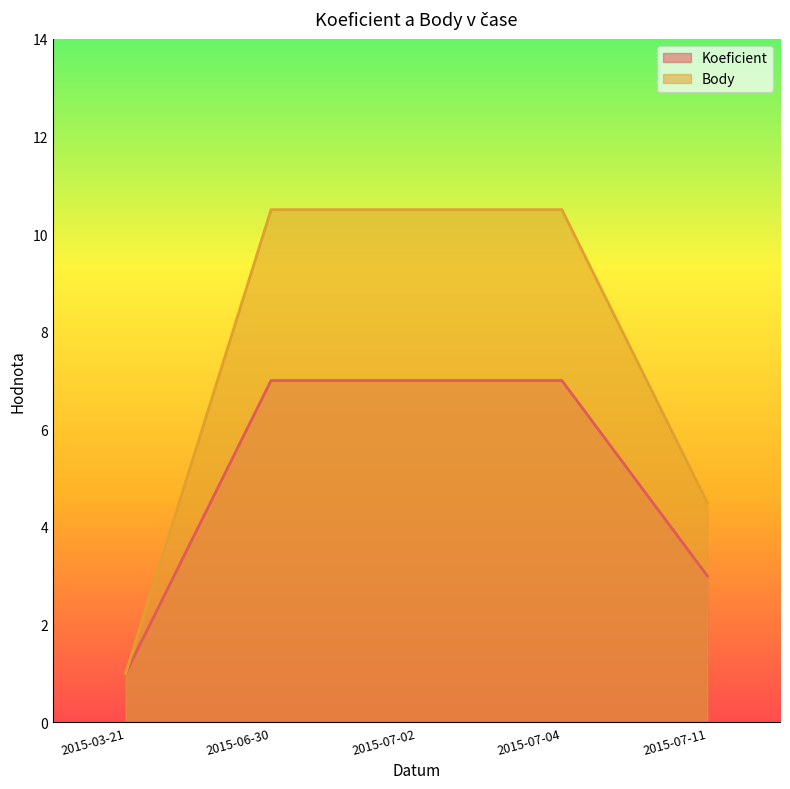

True or false: Body and Koeficient cross at least once.

False